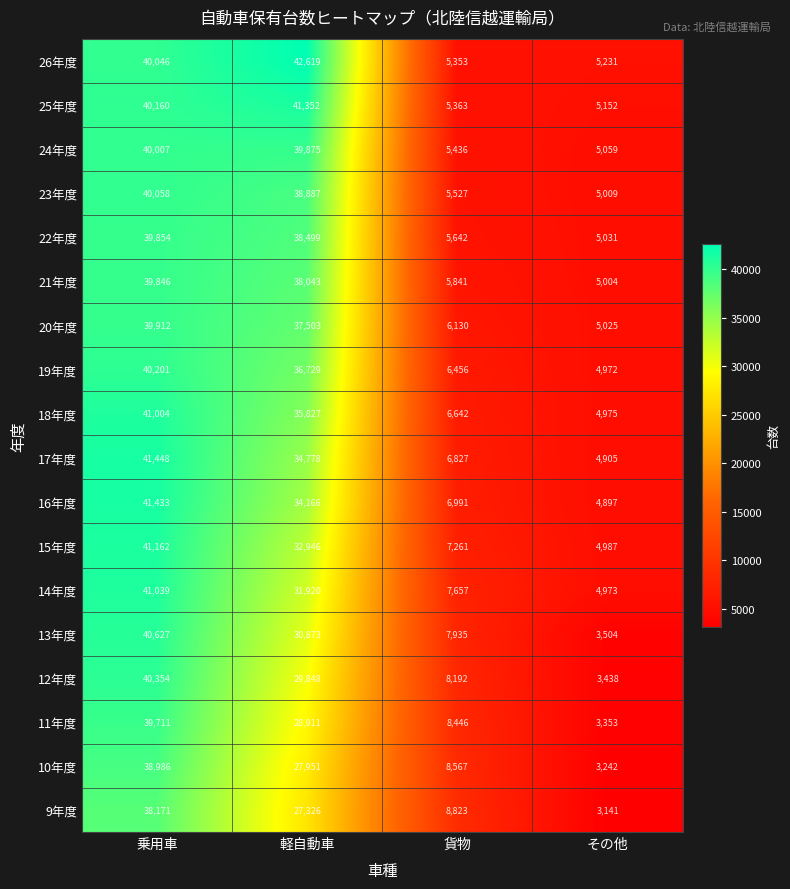

The 16年度 series shows 41433 at 乗用車. True or false?

True